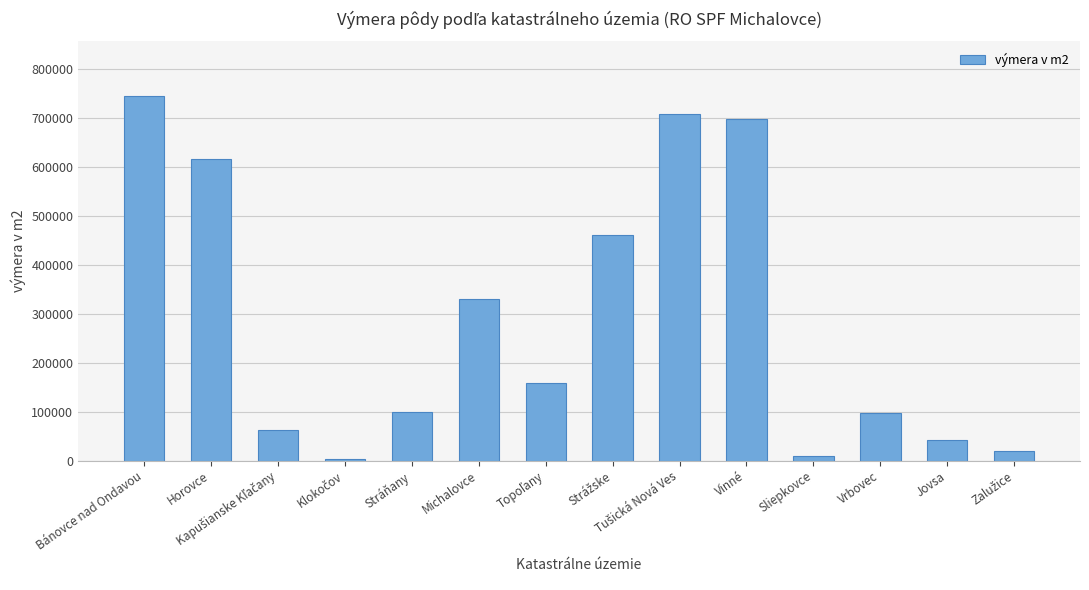

What is the label of the 5th bar from the right?

Vinné